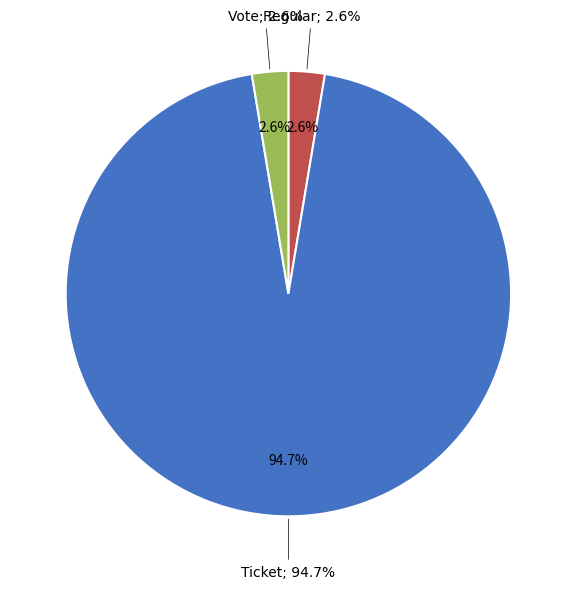

Do Regular and Regular (io=1) together represent more than half of the pie?

No